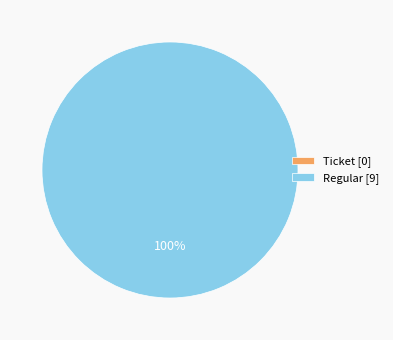

What is the change in value from Ticket to Regular?

+9